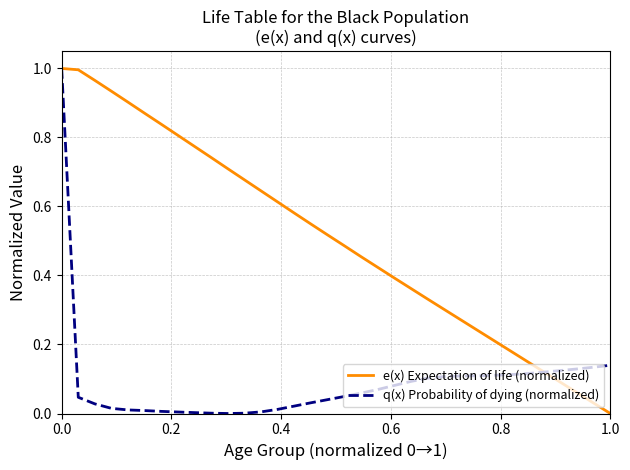

Which series has the largest total across all categories?

e(x) Expectation of life (normalized)